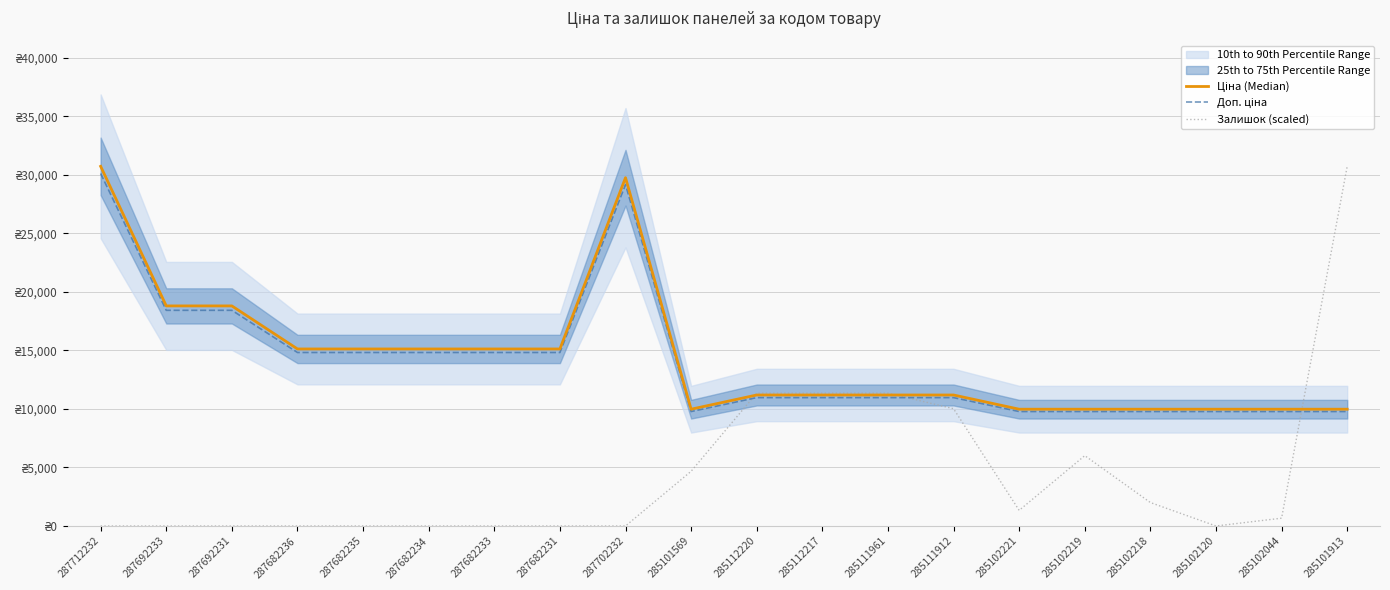

True or false: Доп. ціна has more than 1 points higher than both neighbors.

False